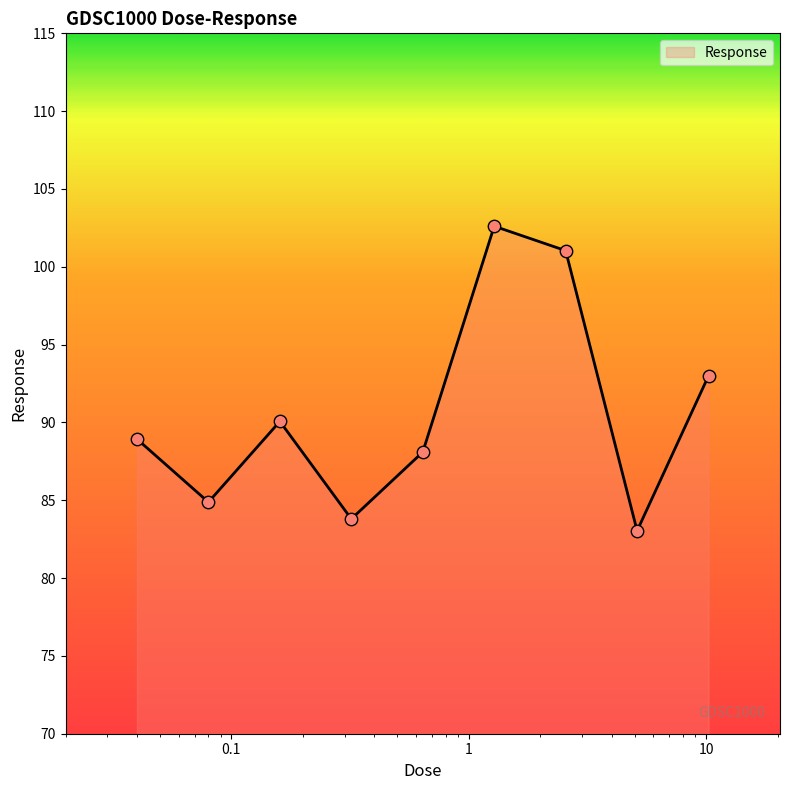

What is the difference between the maximum and minimum values?

19.6